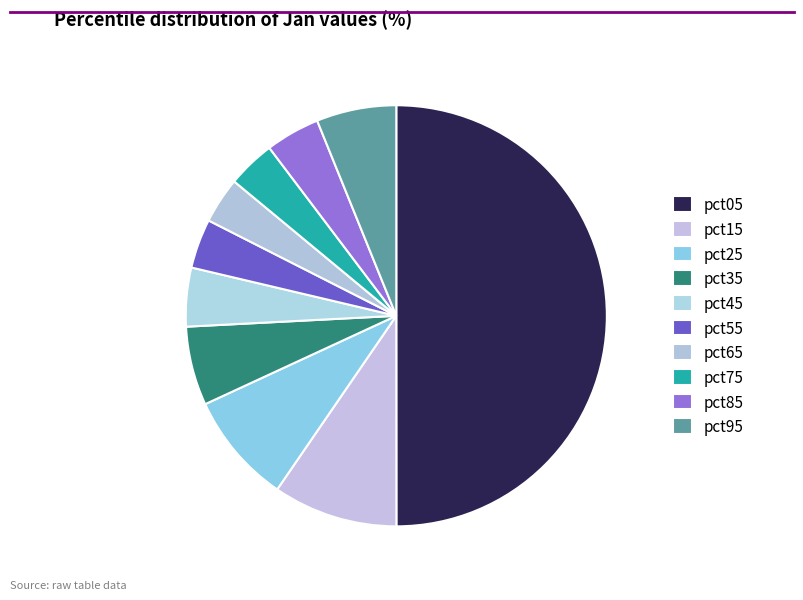

Count the number of slices in the pie.

10